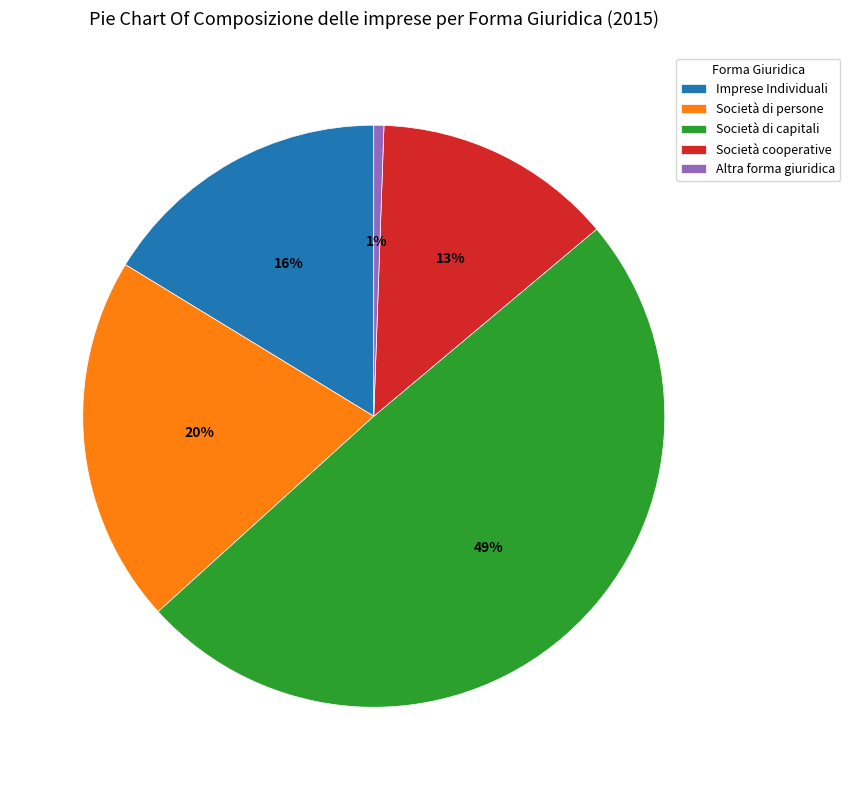

To the nearest percent, what is the average slice percentage?

20%